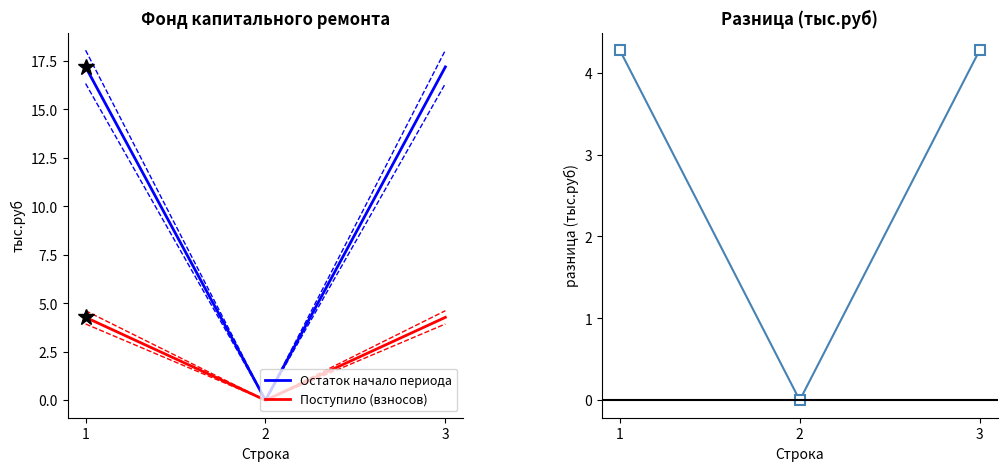

Is the value of Поступило (взносов) at 3 greater than the value of Остаток начало периода at 3?

No